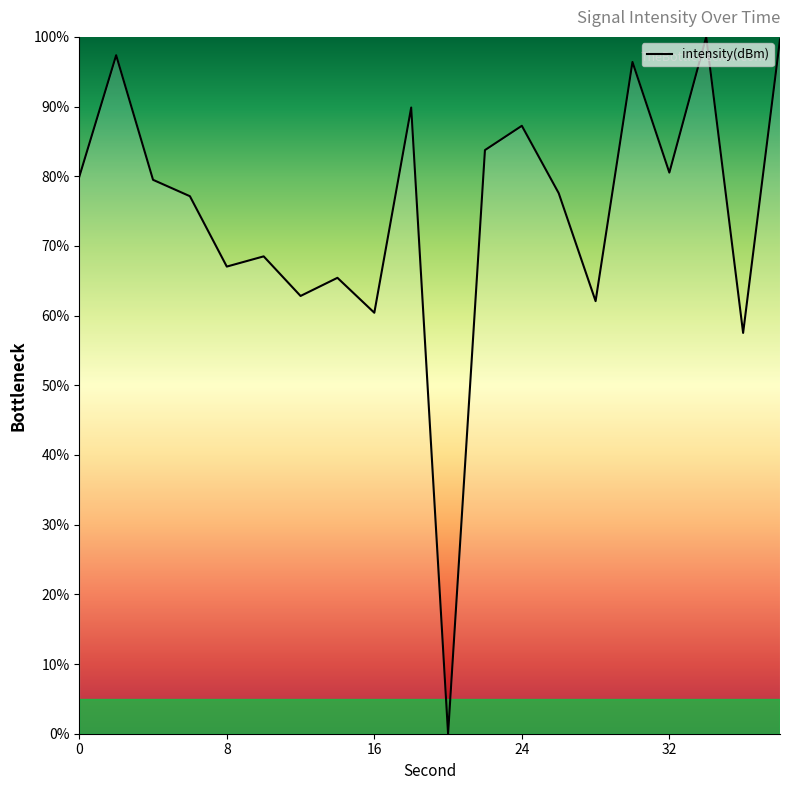

What is the greatest value displayed?

100.0